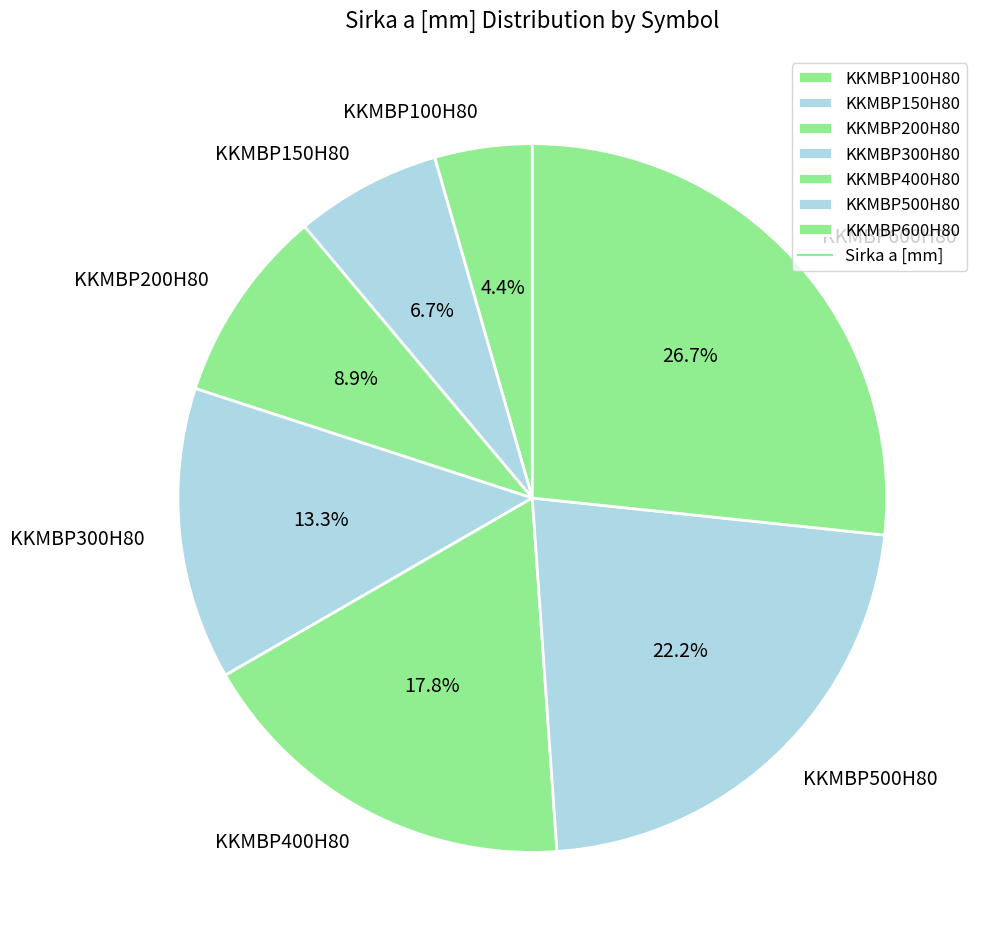

Count the number of slices in the pie.

7